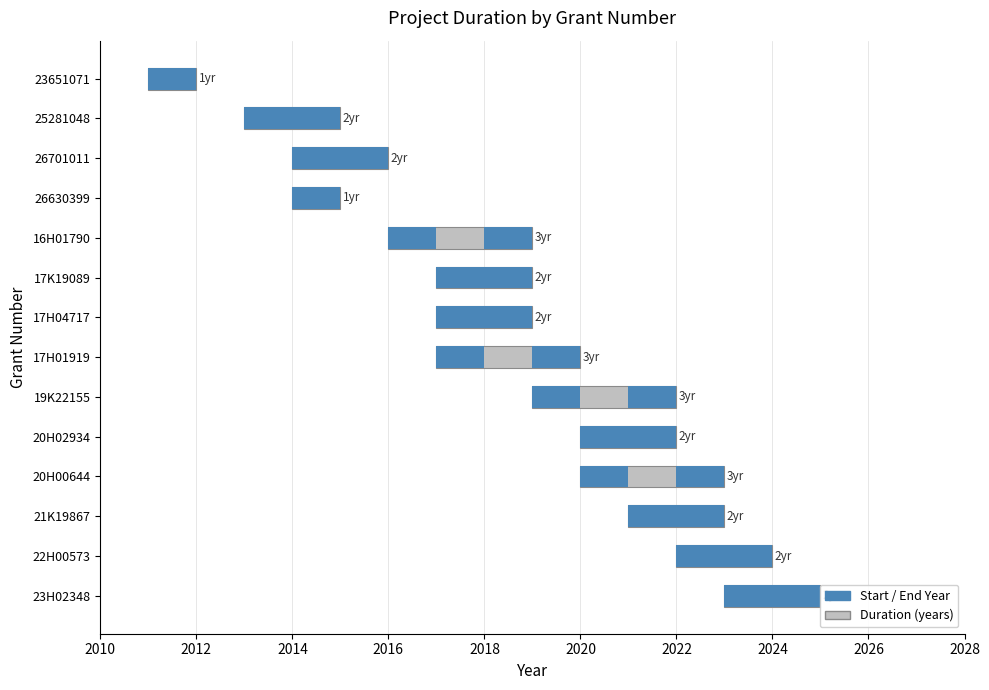

Does the chart contain any negative values?

No